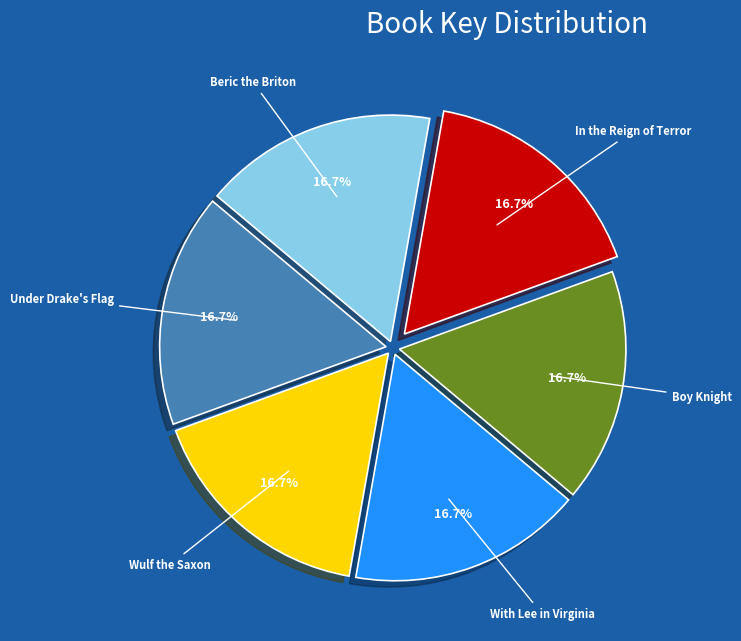

Is there a majority slice in this chart?

No